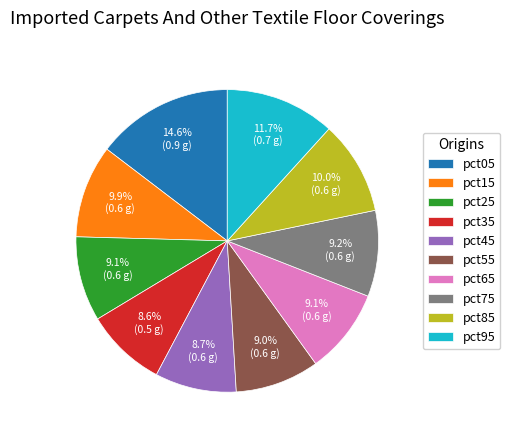

Which category has the biggest portion of the pie?

pct05